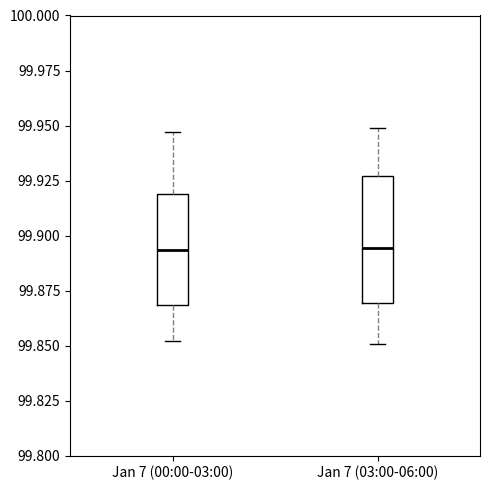

Comparing the boxes themselves (not the whiskers), which one is the tallest?

Jan 7 (03:00-06:00)